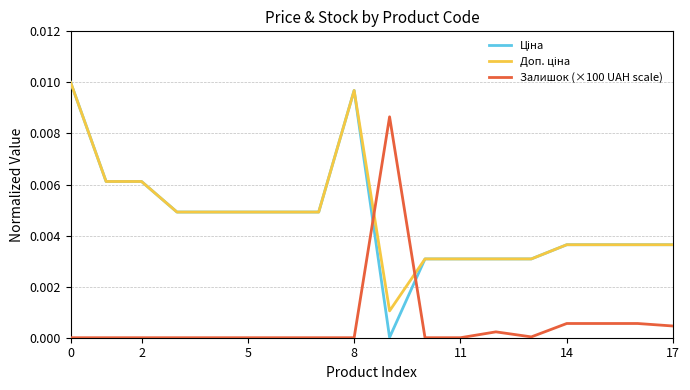

Reading left to right, extract all data points from this chart.

Ціна: 0.0	0.0	0.0	0.0	0.0	0.0	0.0	0.0	0.0	0.0	0.0	0.0	0.0	0.0	0.0	0.0	0.0	0.0
Доп. ціна: 0.0	0.0	0.0	0.0	0.0	0.0	0.0	0.0	0.0	0.0	0.0	0.0	0.0	0.0	0.0	0.0	0.0	0.0
Залишок (×100 UAH scale): 0.0	0.0	0.0	0.0	0.0	0.0	0.0	0.0	0.0	0.0	0.0	0.0	0.0	0.0	0.0	0.0	0.0	0.0